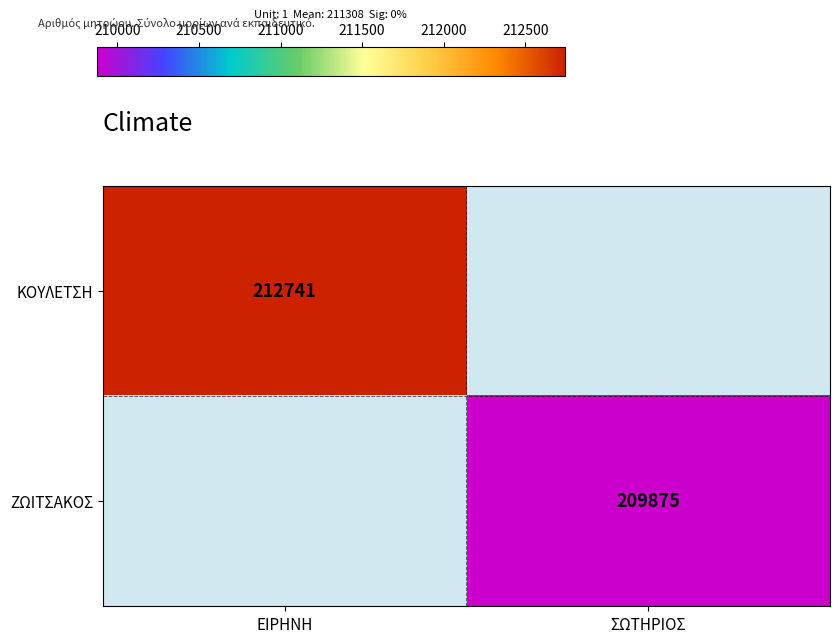

The value of ΚΟΥΛΕΤΣΗ at ΕΙΡΗΝΗ is 381198. True or false?

False